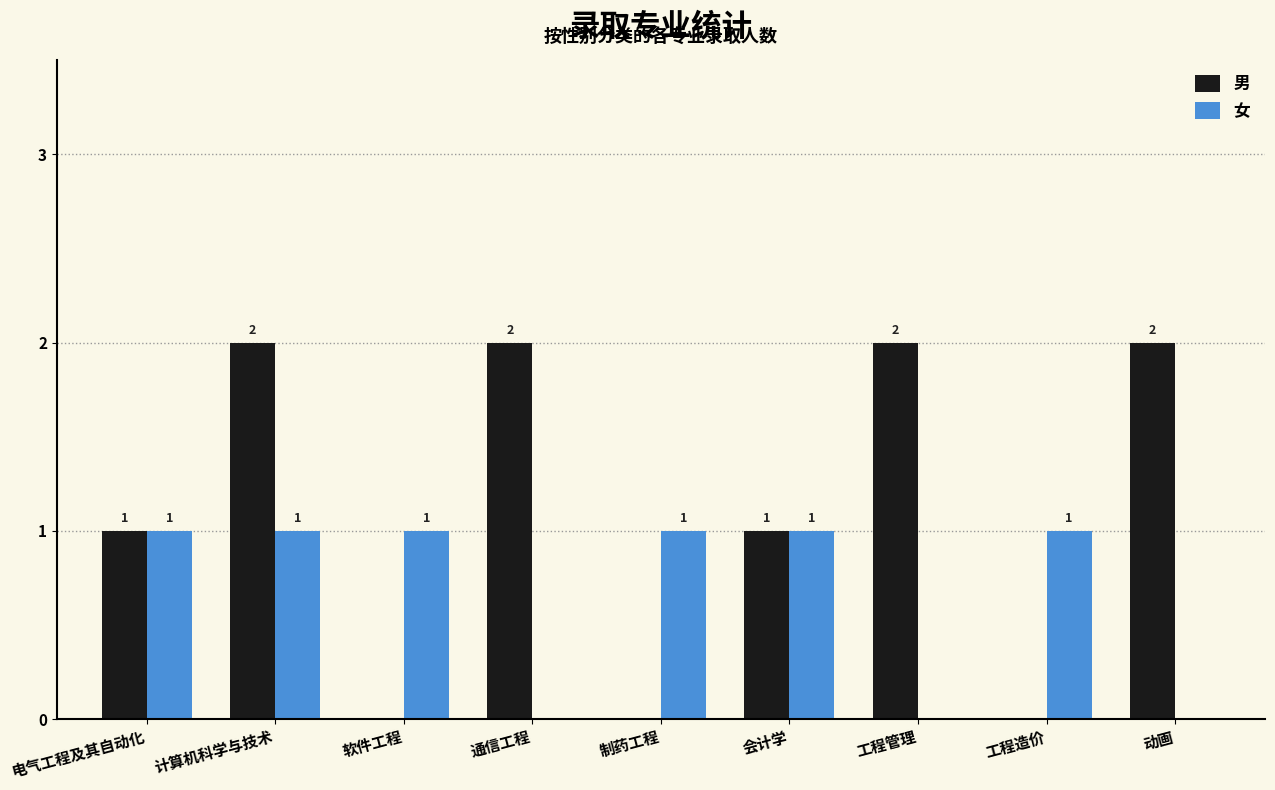

Which series has the largest range (max minus min)?

男